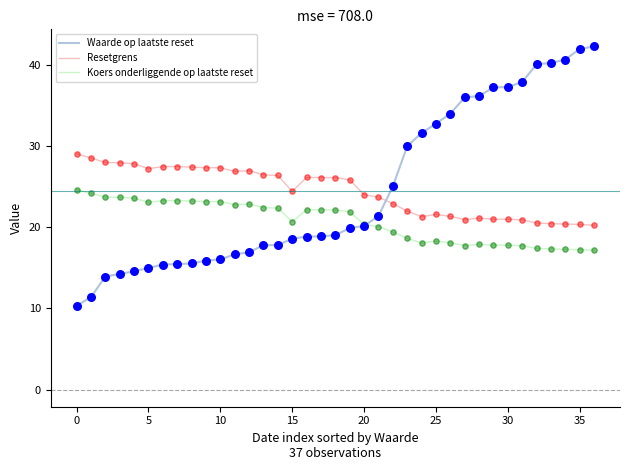

Which series has the largest range (max minus min)?

Waarde op laatste reset